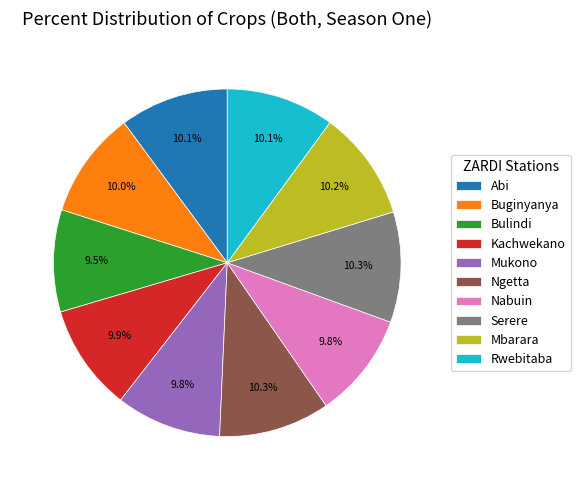

Count the number of slices in the pie.

10